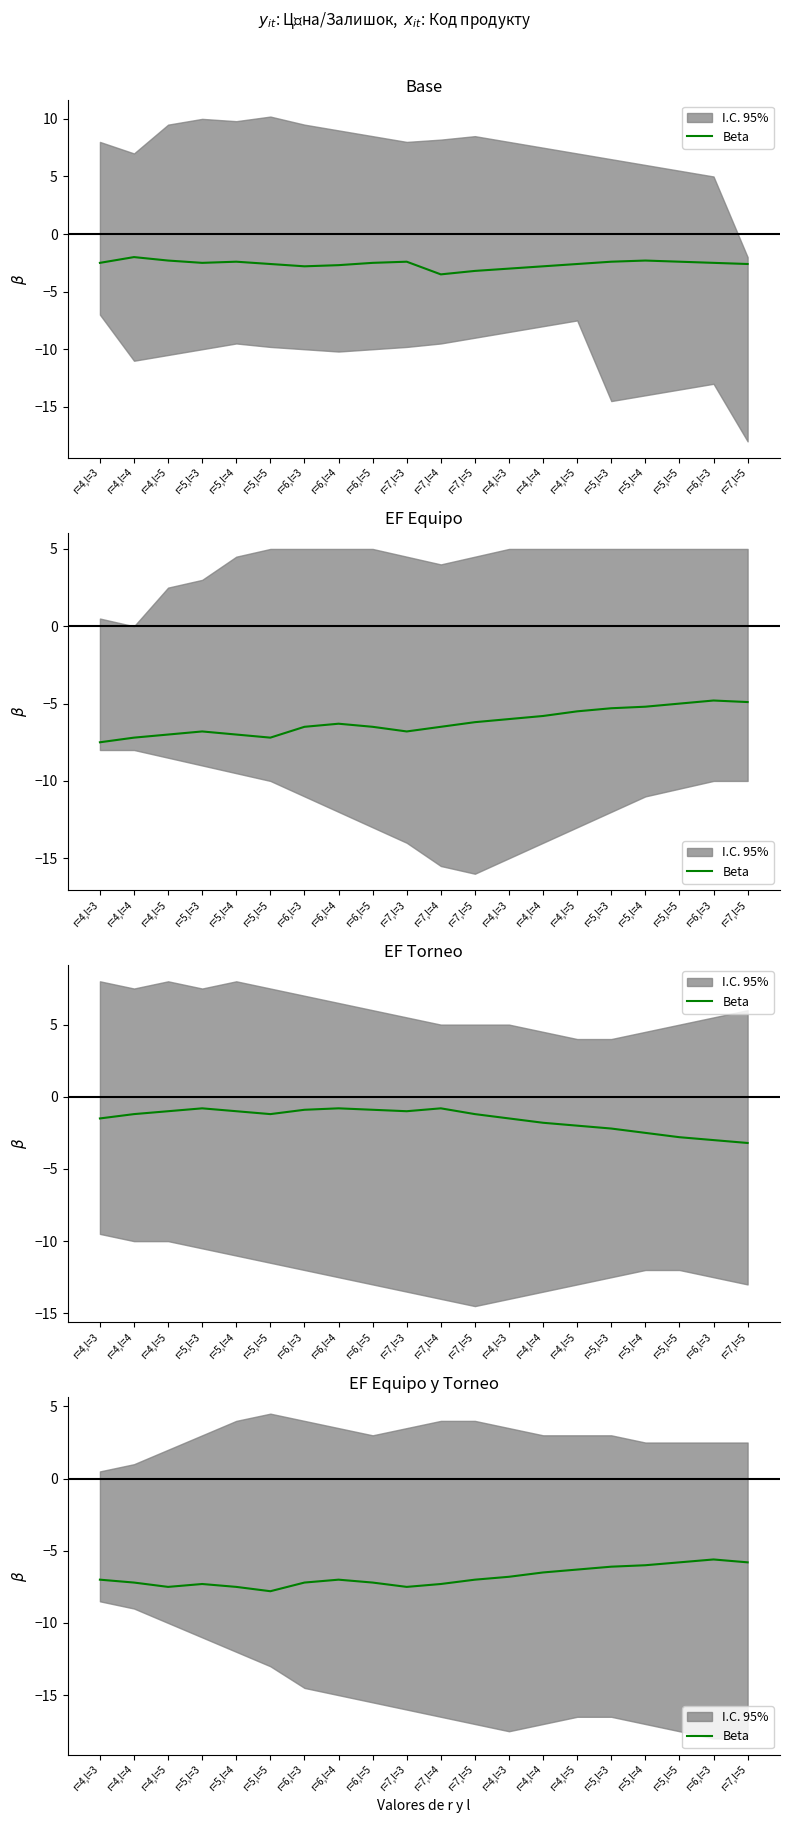

How many points are higher than both their immediate neighbors (excluding endpoints)?

3